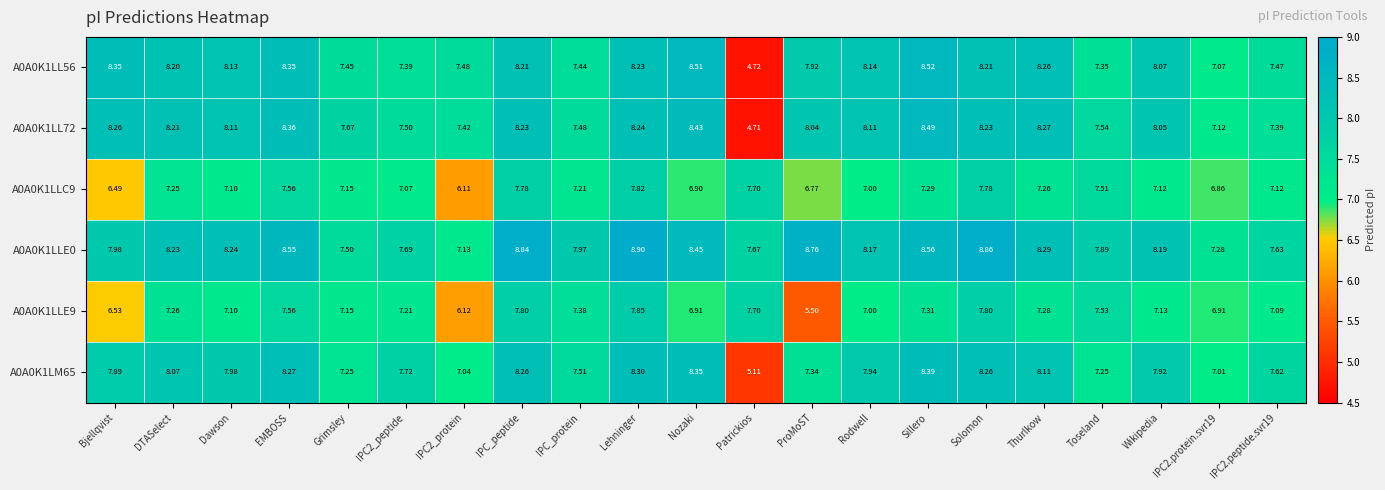

Which category has the lowest value in the A0A0K1LL56 series?

Patrickios